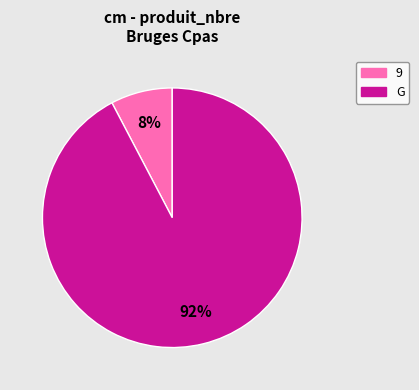

True or false: 9 accounts for 8% of the total.

True